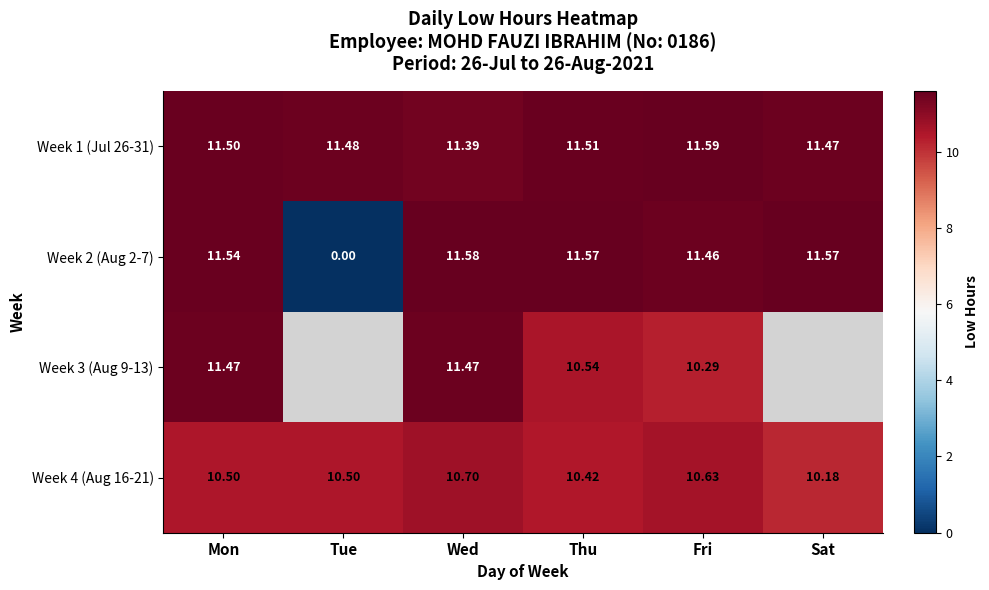

Between Thu and Mon, which is larger?

Thu